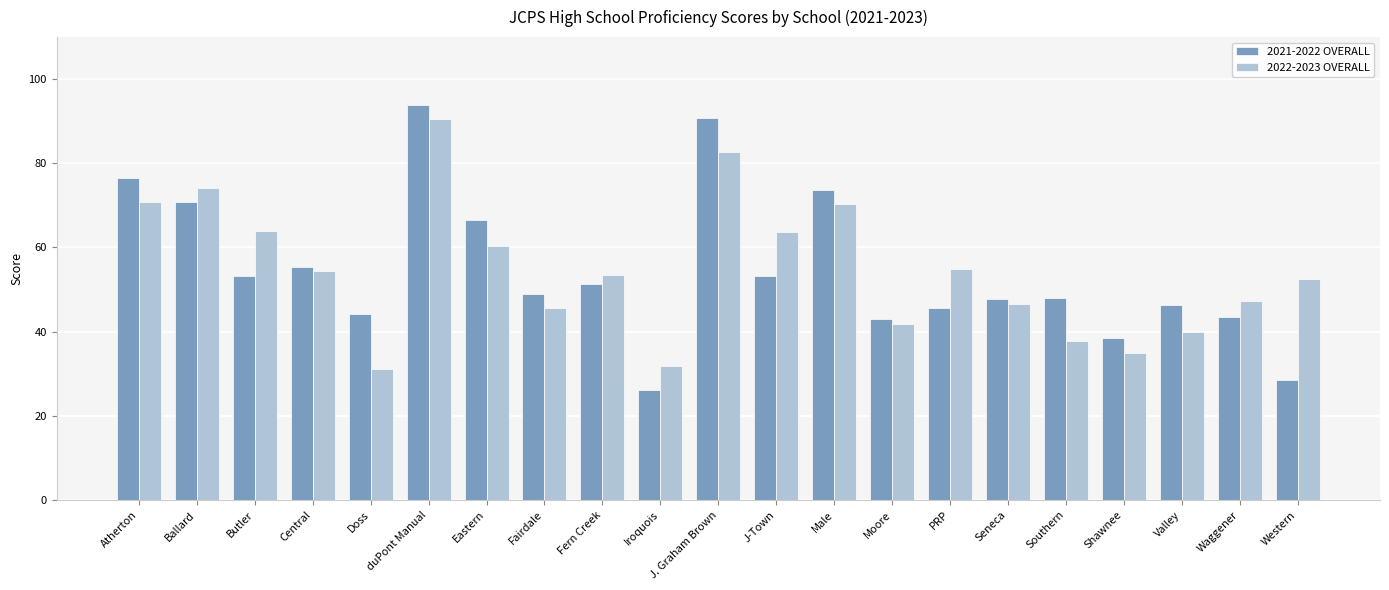

What is the maximum value for 2022-2023 OVERALL?

90.5